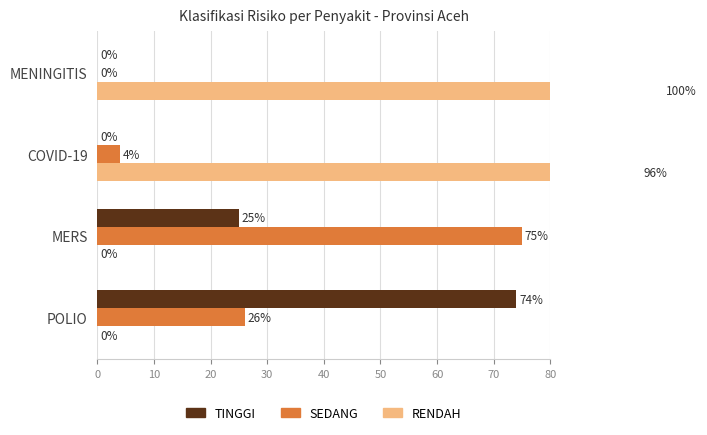

The TINGGI series shows 27 at POLIO. True or false?

False